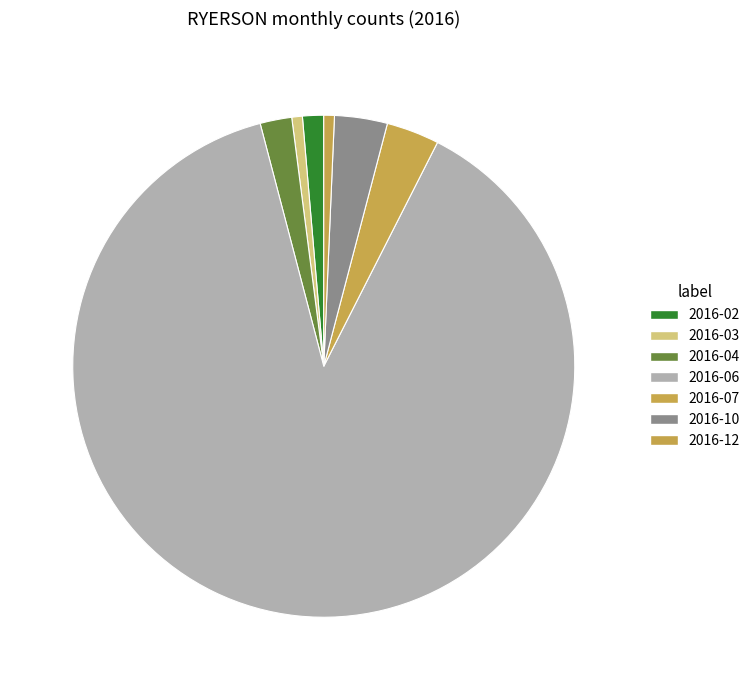

The 2016-12 slice represents 1% of the pie. True or false?

True